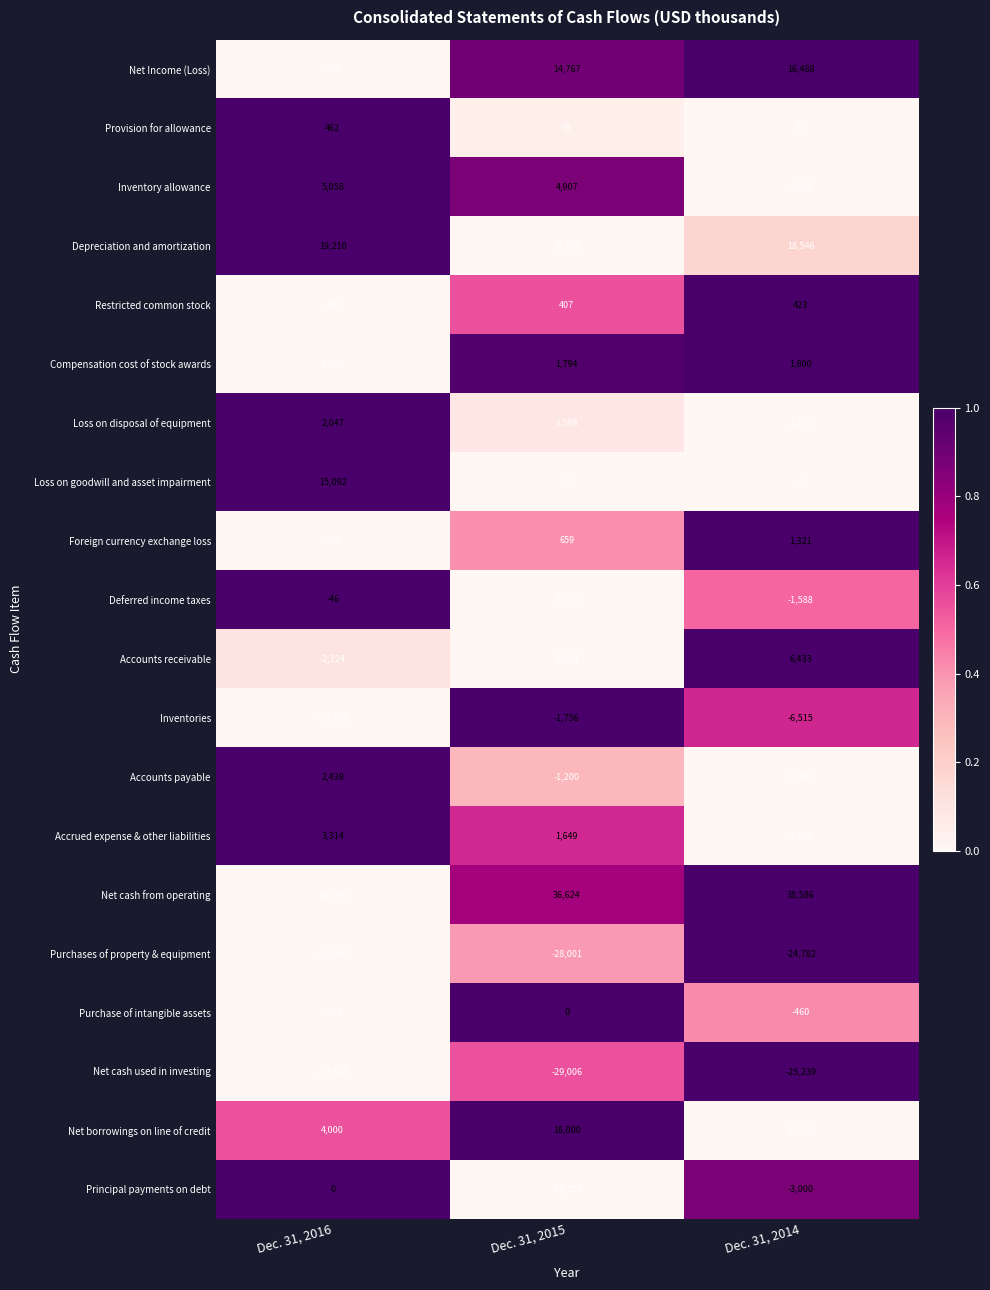

The value of Net cash from operating at Dec. 31, 2016 is 30042. True or false?

True